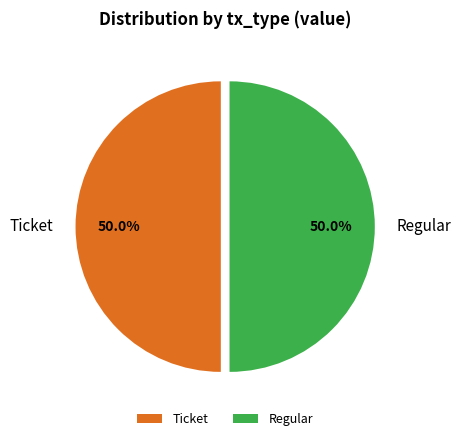

Combined, what portion of the pie is Ticket and Regular?

100.0%